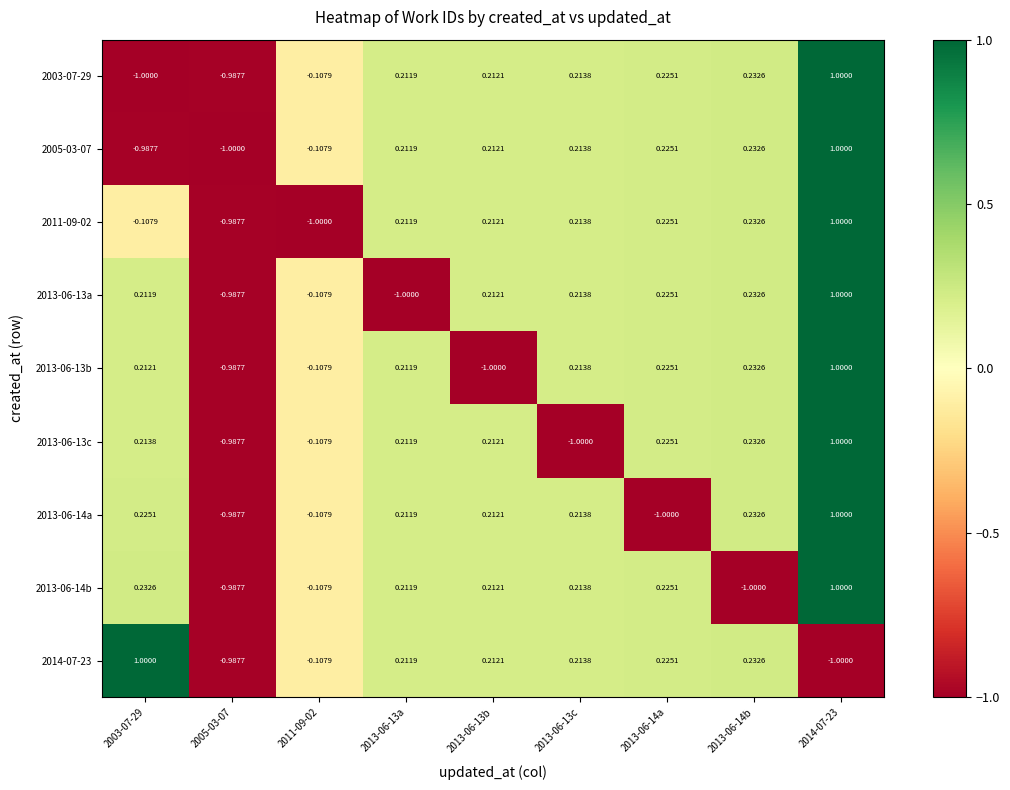

Is the value of 2014-07-23 at 2013-06-14a greater than the value of 2013-06-13b at 2003-07-29?

Yes